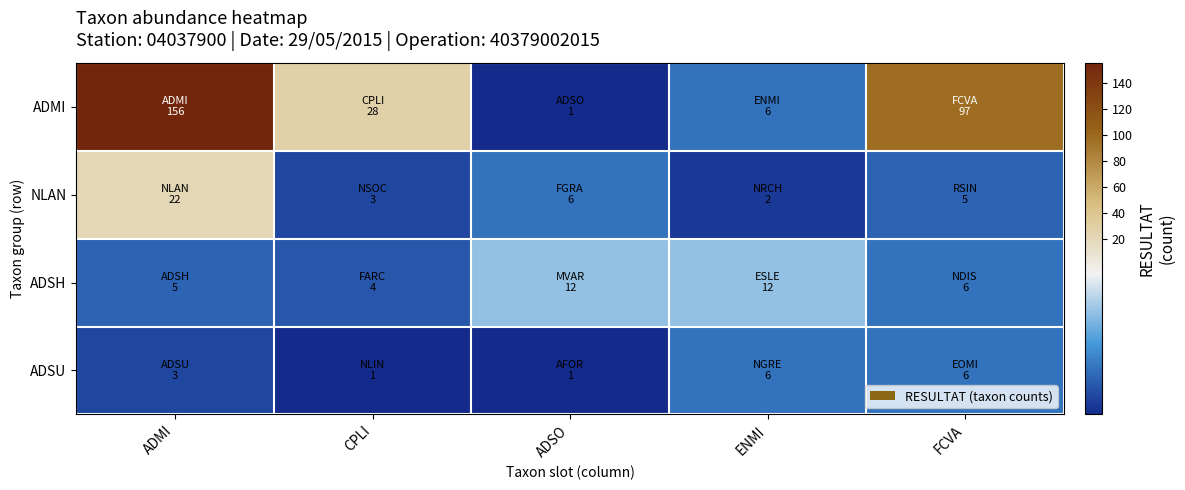

Reading left to right, what are all the values shown in this chart?

ADMI: ADMI=156	CPLI=28	ADSO=1	ENMI=6	FCVA=97
NLAN: ADMI=22	CPLI=3	ADSO=6	ENMI=2	FCVA=5
ADSH: ADMI=5	CPLI=4	ADSO=12	ENMI=12	FCVA=6
ADSU: ADMI=3	CPLI=1	ADSO=1	ENMI=6	FCVA=6